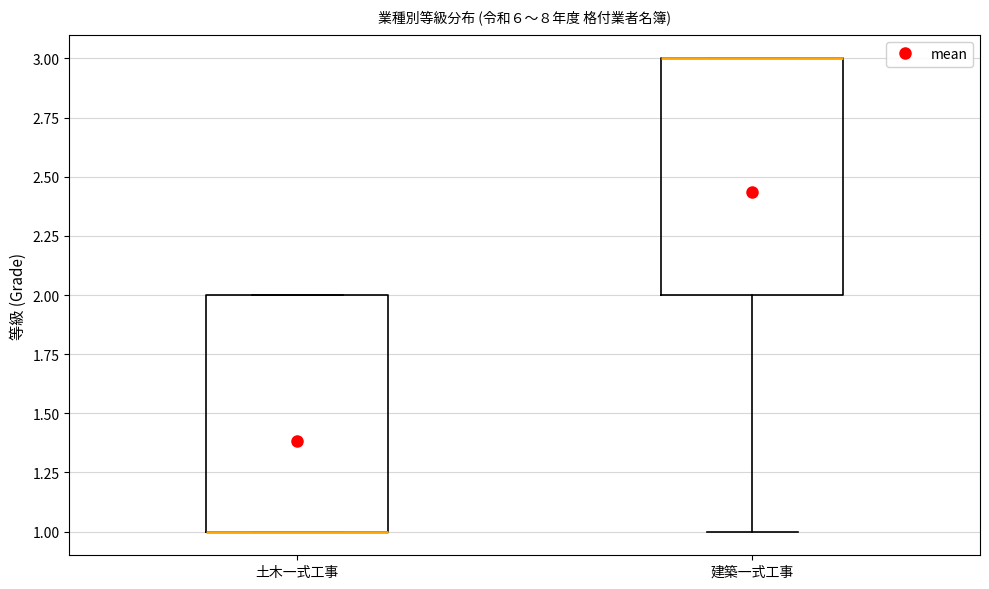

Reading left to right, transcribe this box plot: for each box, give where its median line is, the range the box spans, and where its two whiskers end, as read against the y-axis. The values are not printed on the chart, so give them approximately, as read against the axis.

土木一式工事: median 1 (drawn on the box's lower edge), box 1 to 2, whiskers 1 to 2
建築一式工事: median 3 (drawn on the box's upper edge), box 2 to 3, whiskers 1 to 3